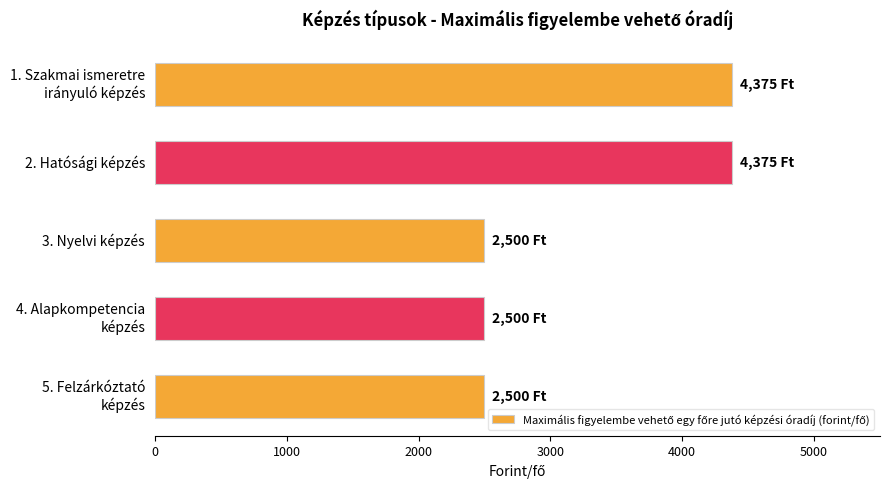

What is the value of the 3rd bar from the top?

2500